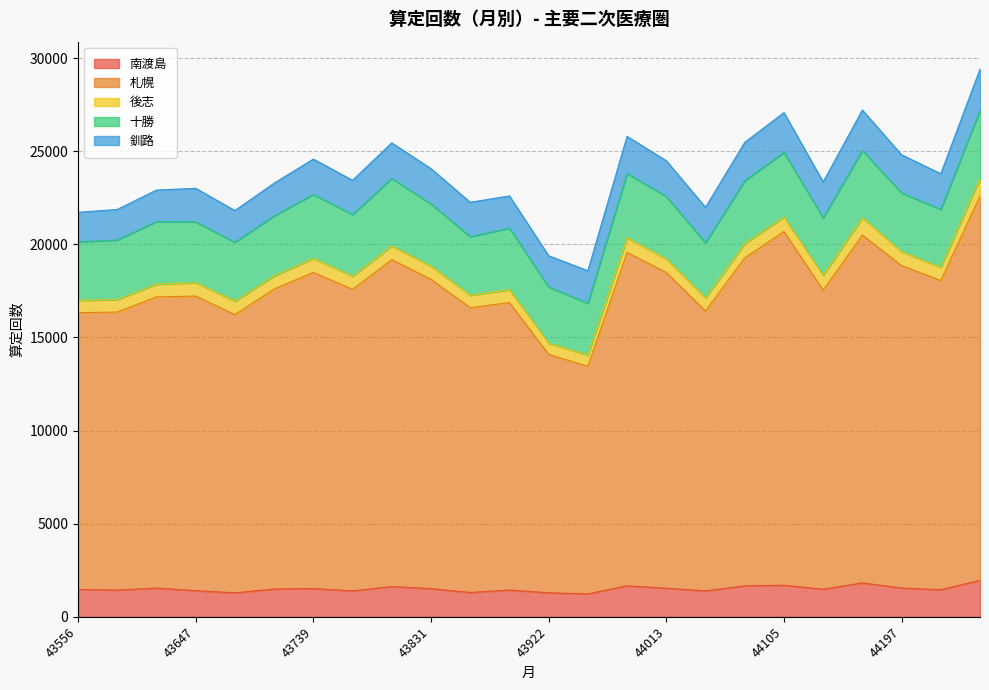

Where is 後志 nearest to the value 776?

44105